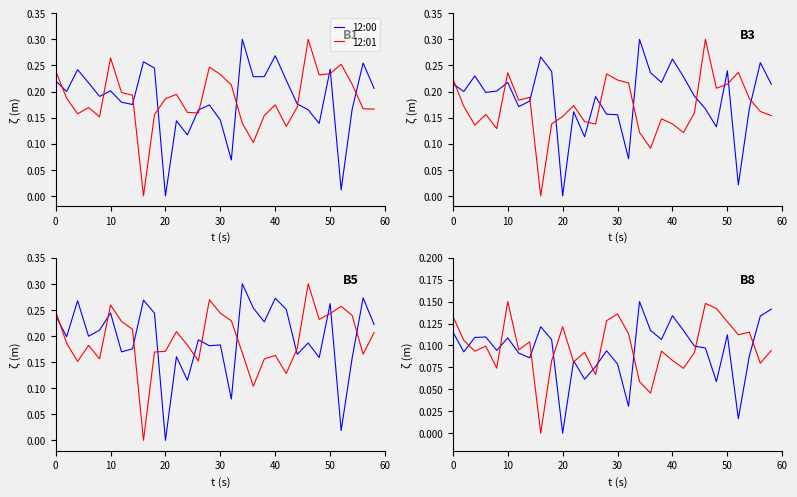

Does the chart display data point markers on the line(s)?

No